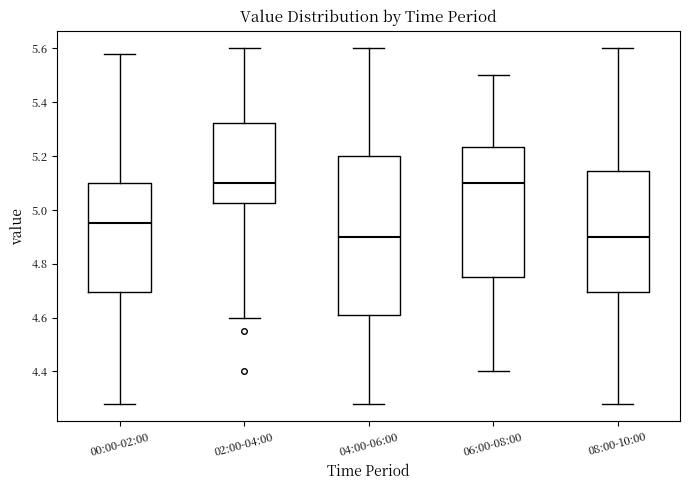

Where is the upper edge of the box for 04:00-06:00 on the y-axis? The values are not printed on the chart, so give them approximately, as read against the axis.

5.20